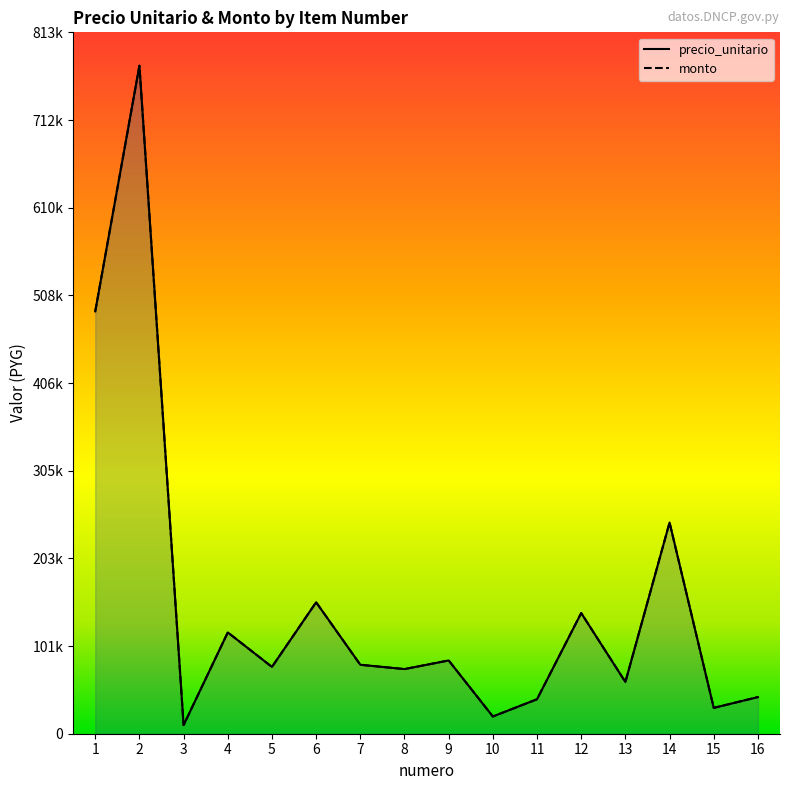

What is the value of the precio_unitario point at the 5th from the left?

77500